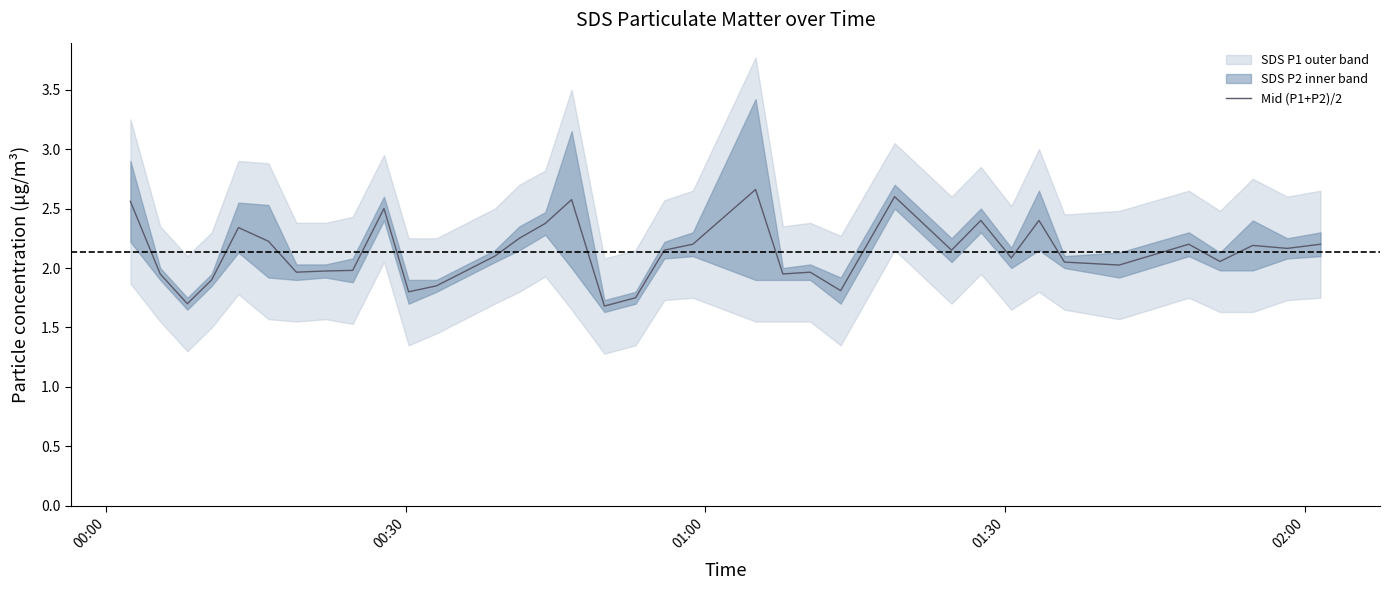

What is the minimum value for Mid (P1+P2)/2?

1.7